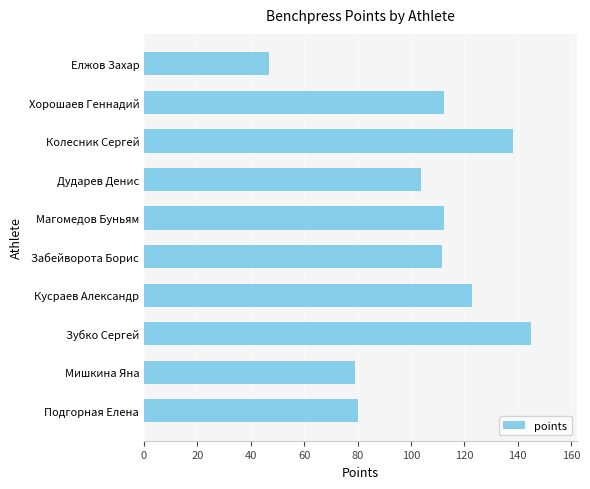

What is the minimum value shown in the chart?

46.8